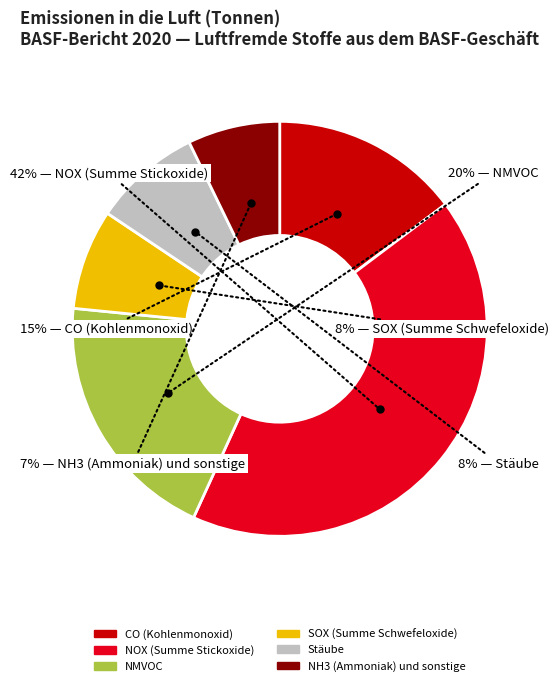

What percentage is NOT represented by Stäube?

91.6%